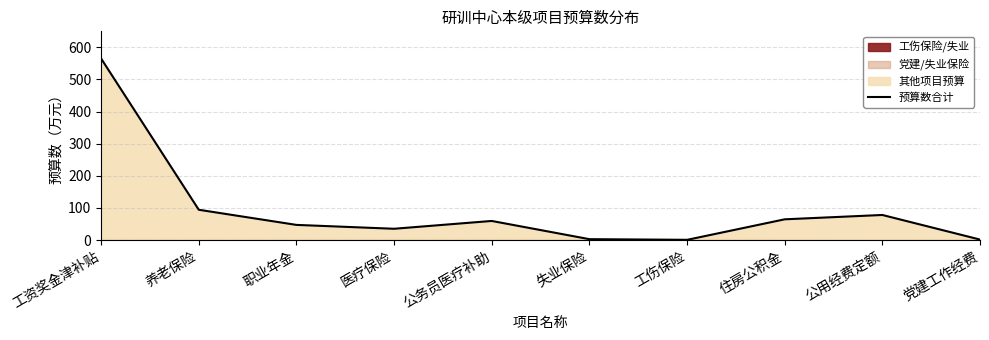

How many data points are less than 59?

5